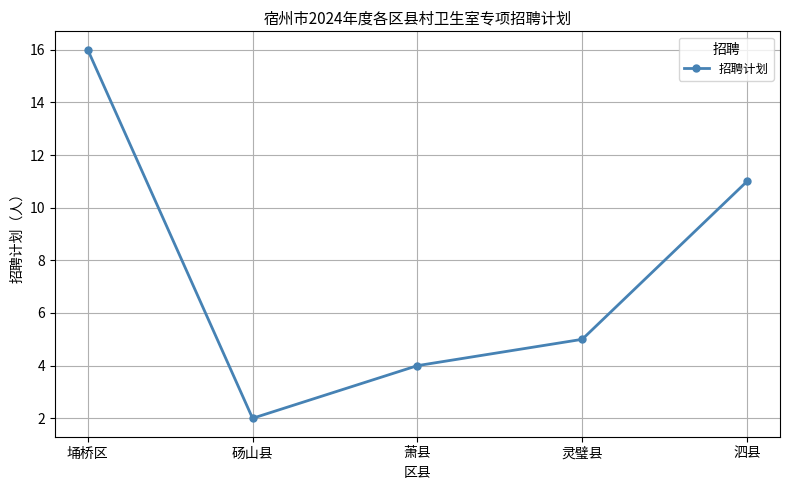

What is the difference between the second highest and second lowest values?

7